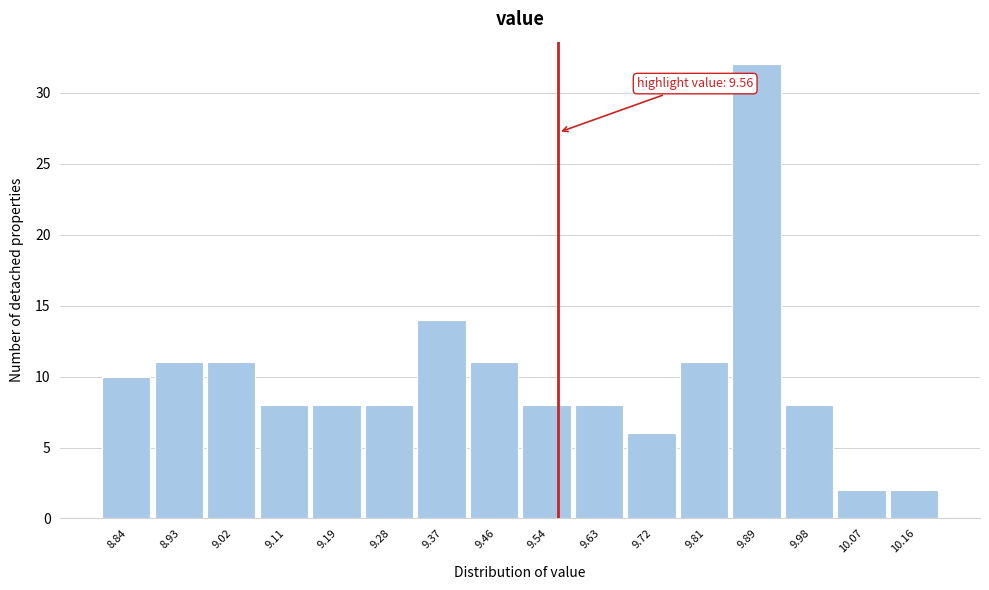

Over which range of the x-axis is the bar tallest?

9.85 to 9.94